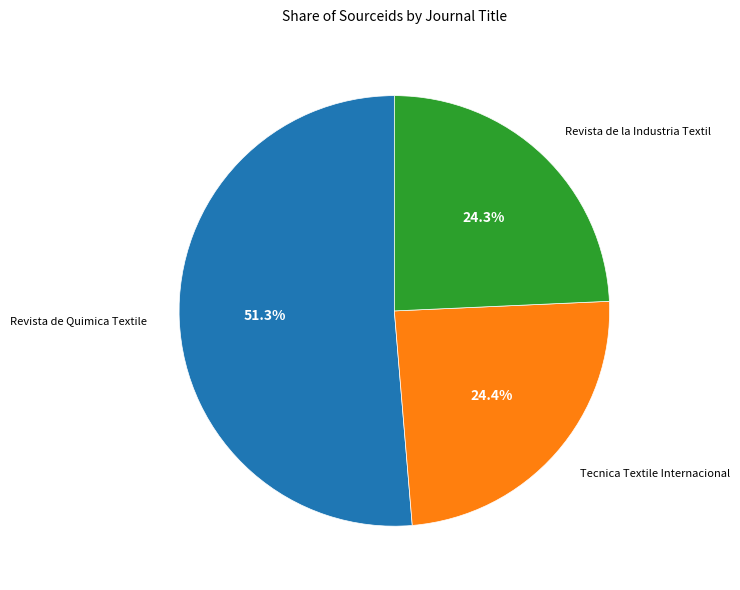

Does any single category account for the majority?

Yes